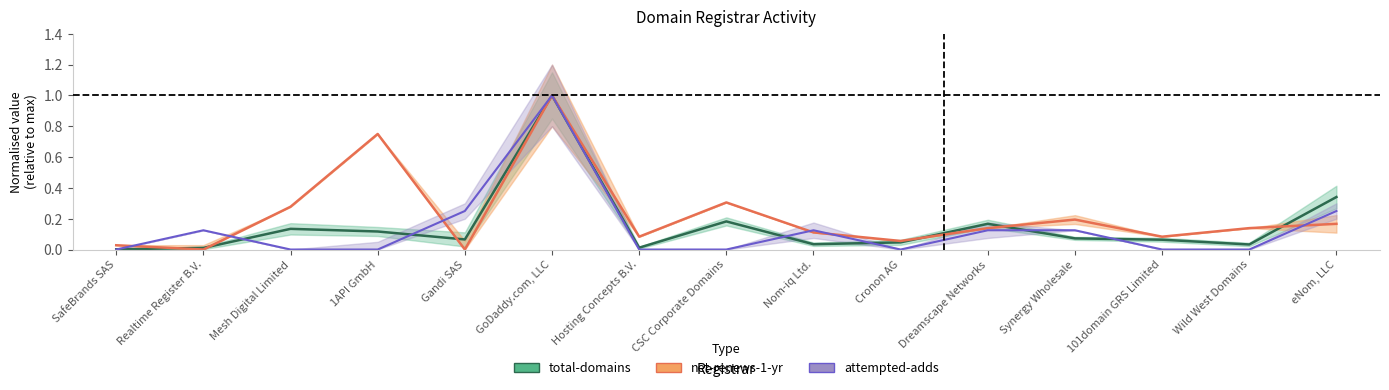

True or false: net-adds-1-yr and total-domains cross at least once.

True